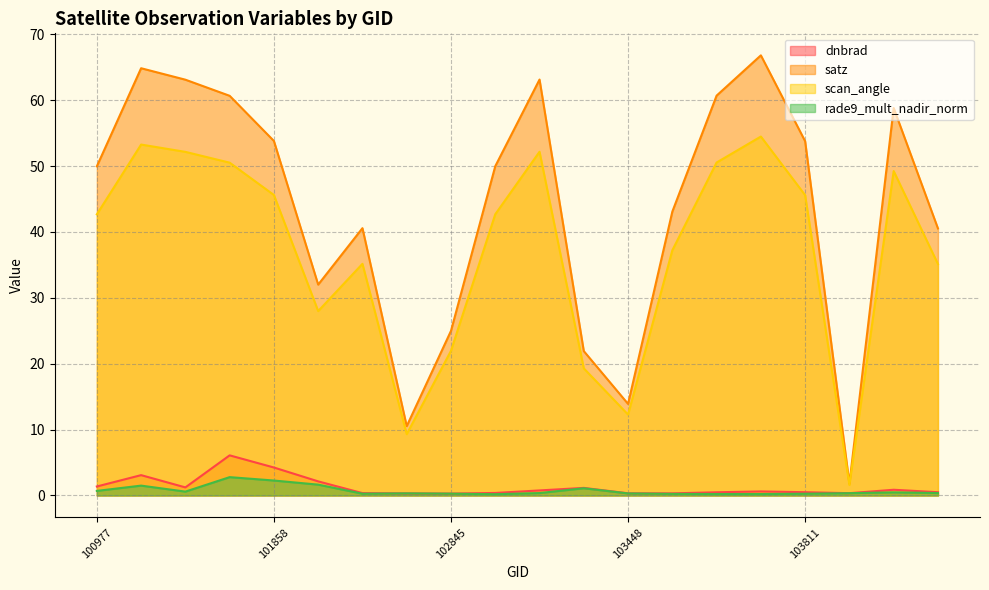

What is the value of the scan_angle point at the 13th from the left?

12.3